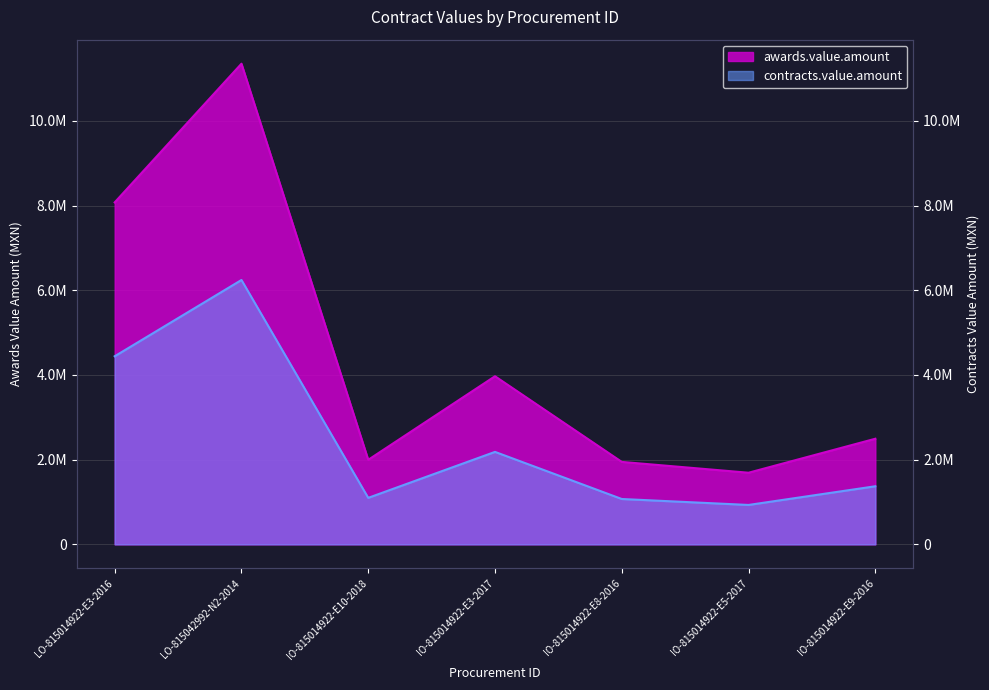

At which category does contracts.value.amount reach its first local valley?

IO-815014922-E10-2018